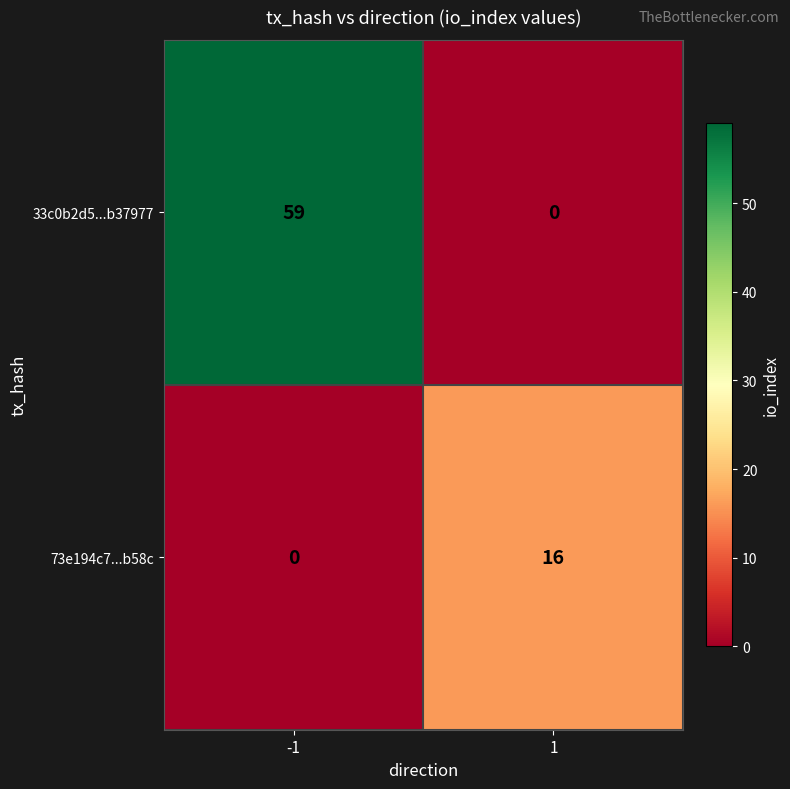

Which series has the widest spread of values?

33c0b2d5...b37977